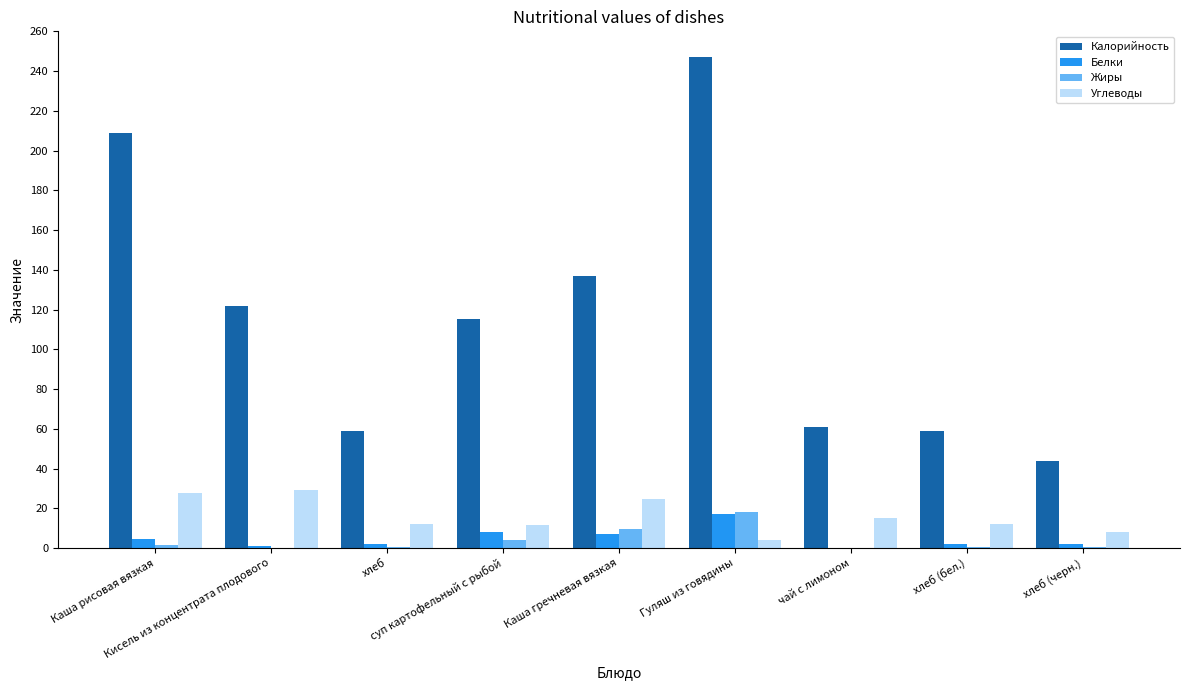

What is the highest value of the Белки series?

17.0